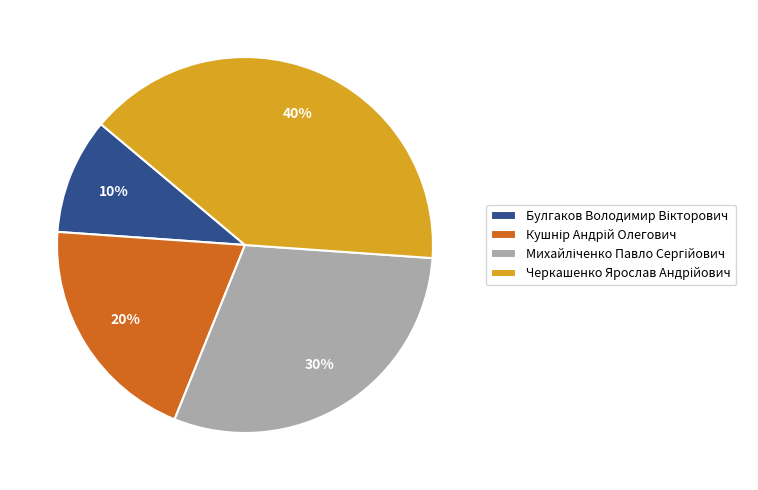

Is there a majority slice in this chart?

No